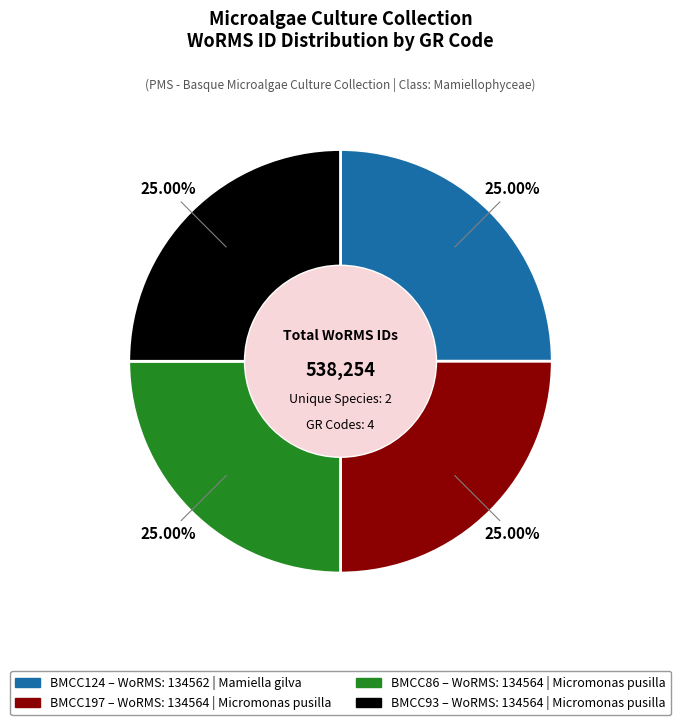

To the nearest percent, what portion does BMCC124 represent?

25%